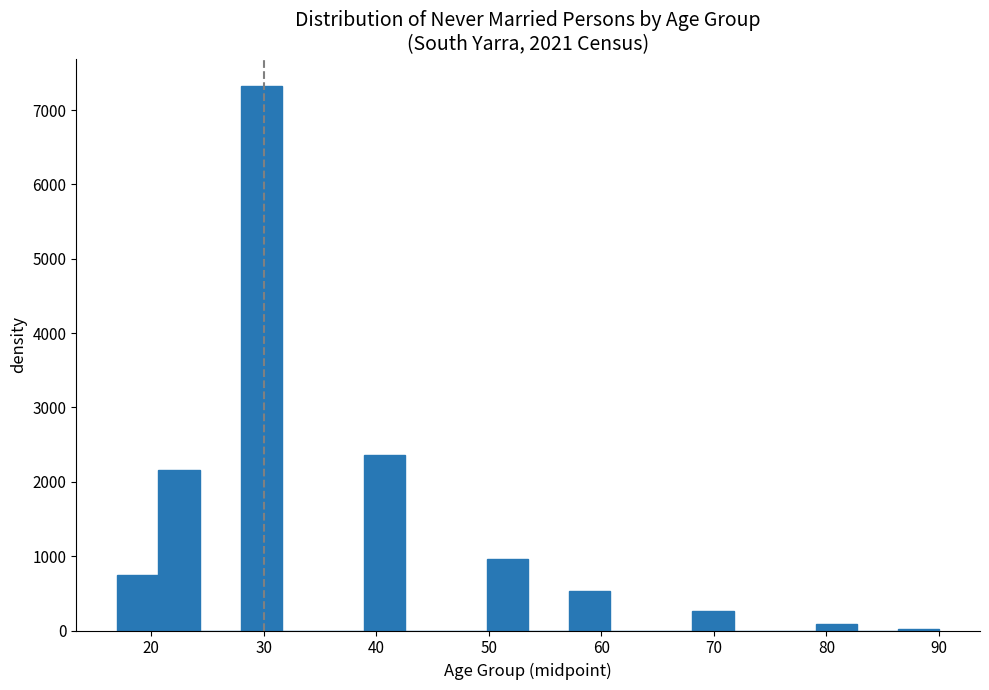

Read against the x-axis, roughly where is the centre of the tallest bar?

30